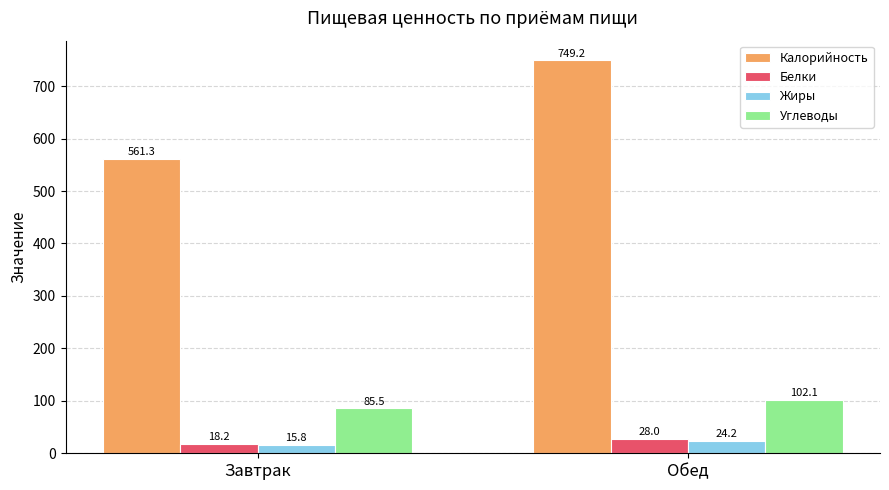

How many groups of bars are there?

2